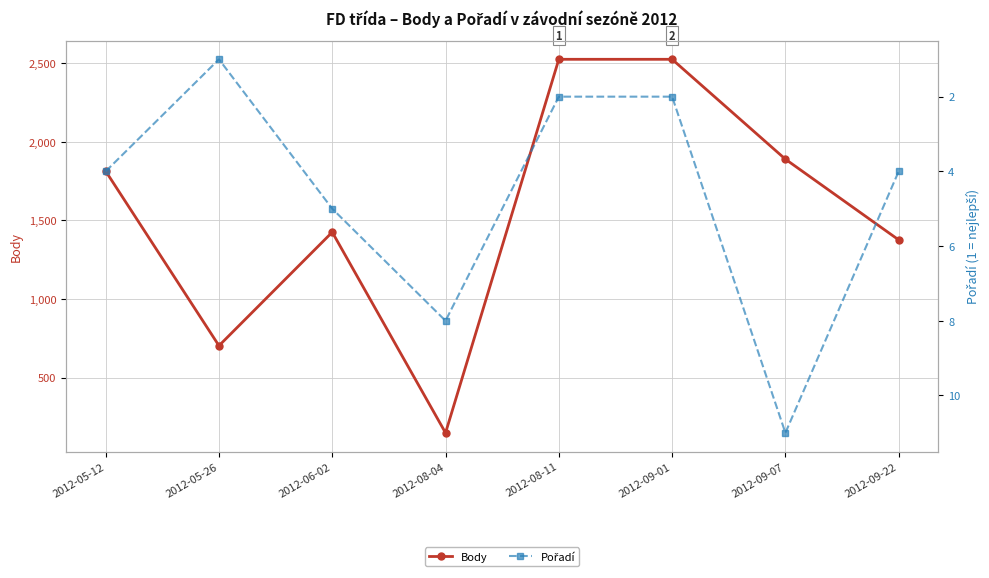

The Body series shows 2979 at 2012-09-07. True or false?

False